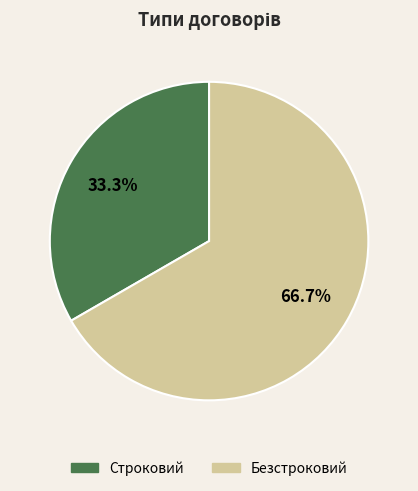

Does Строковий account for over 50% of the chart?

No